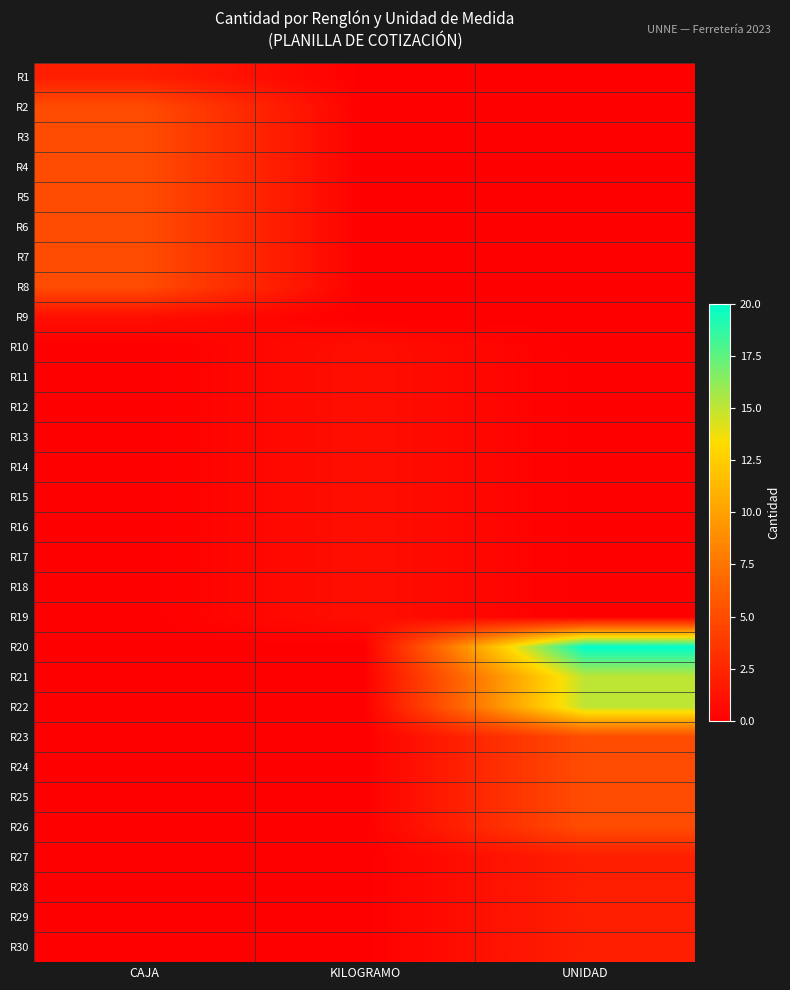

At which category does the chart reach its minimum across all series?

KILOGRAMO